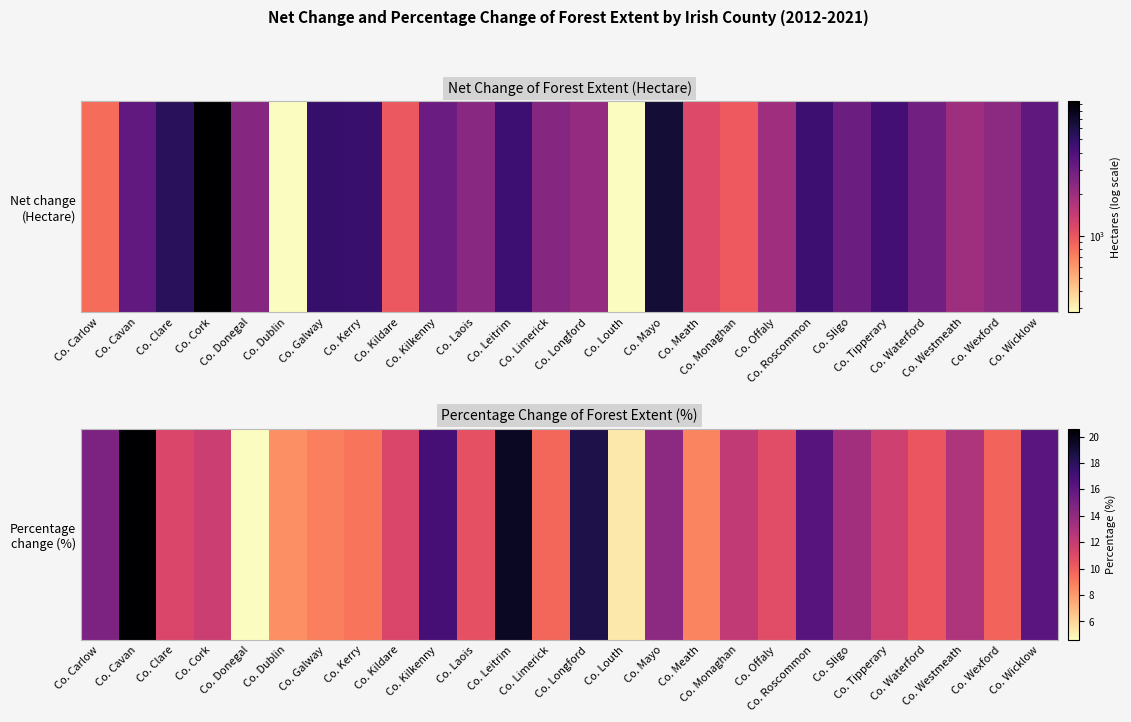

Rank the categories by value from lowest to highest.

Co. Donegal, Co. Louth, Co. Dublin, Co. Meath, Co. Galway, Co. Kerry, Co. Limerick, Co. Wexford, Co. Waterford, Co. Laois, Co. Offaly, Co. Clare, Co. Kildare, Co. Tipperary, Co. Cork, Co. Monaghan, Co. Westmeath, Co. Sligo, Co. Mayo, Co. Carlow, Co. Wicklow, Co. Roscommon, Co. Kilkenny, Co. Longford, Co. Leitrim, Co. Cavan